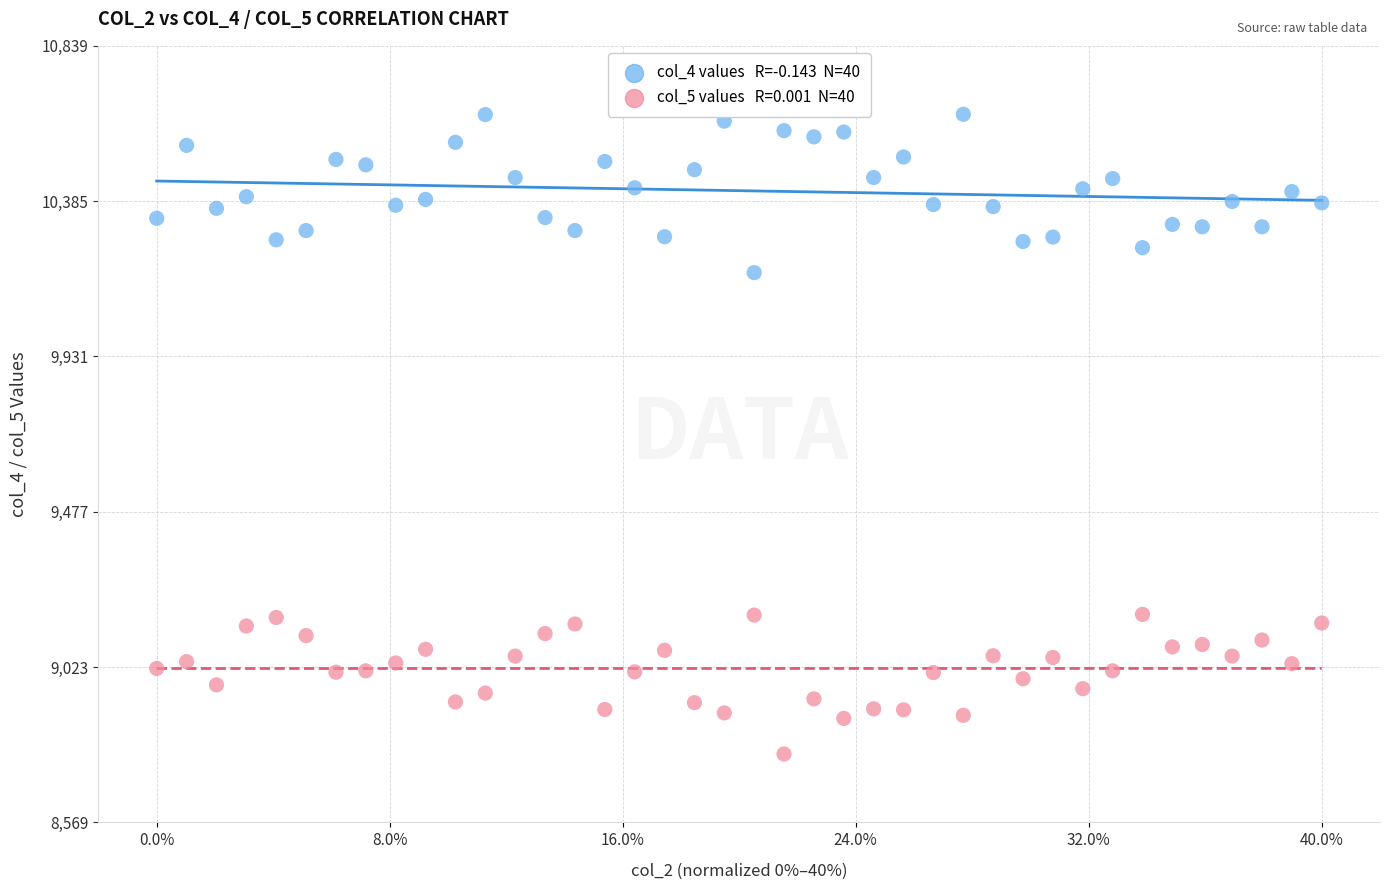

Across all data points, what is the range of Y values (max minus min)?

1870